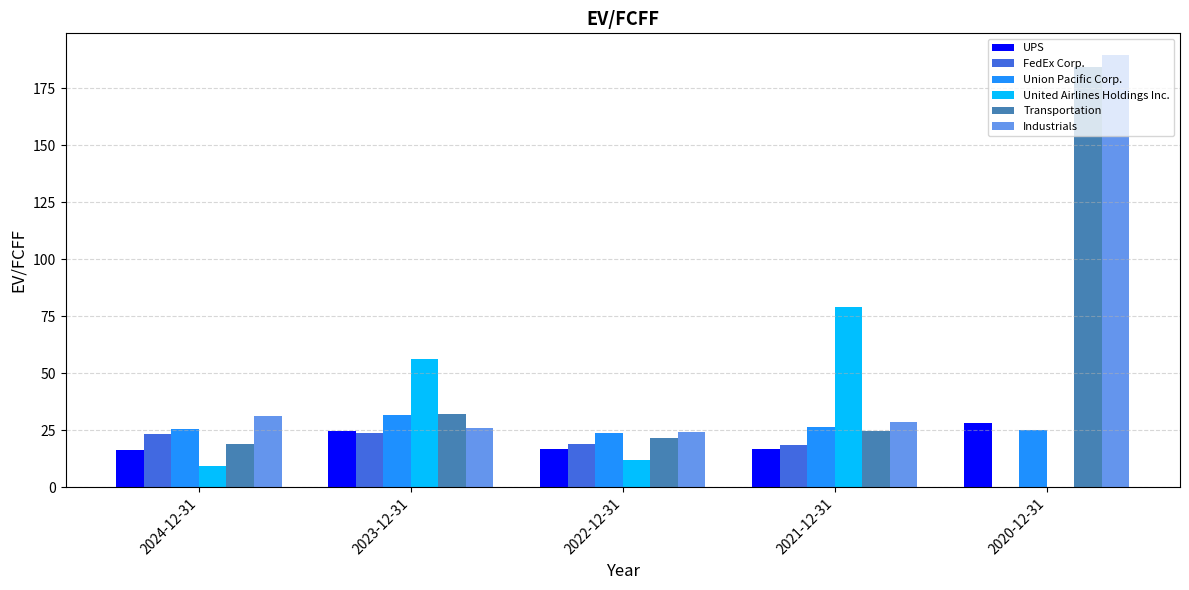

The value of UPS at 2024-12-31 is 16.3. True or false?

True